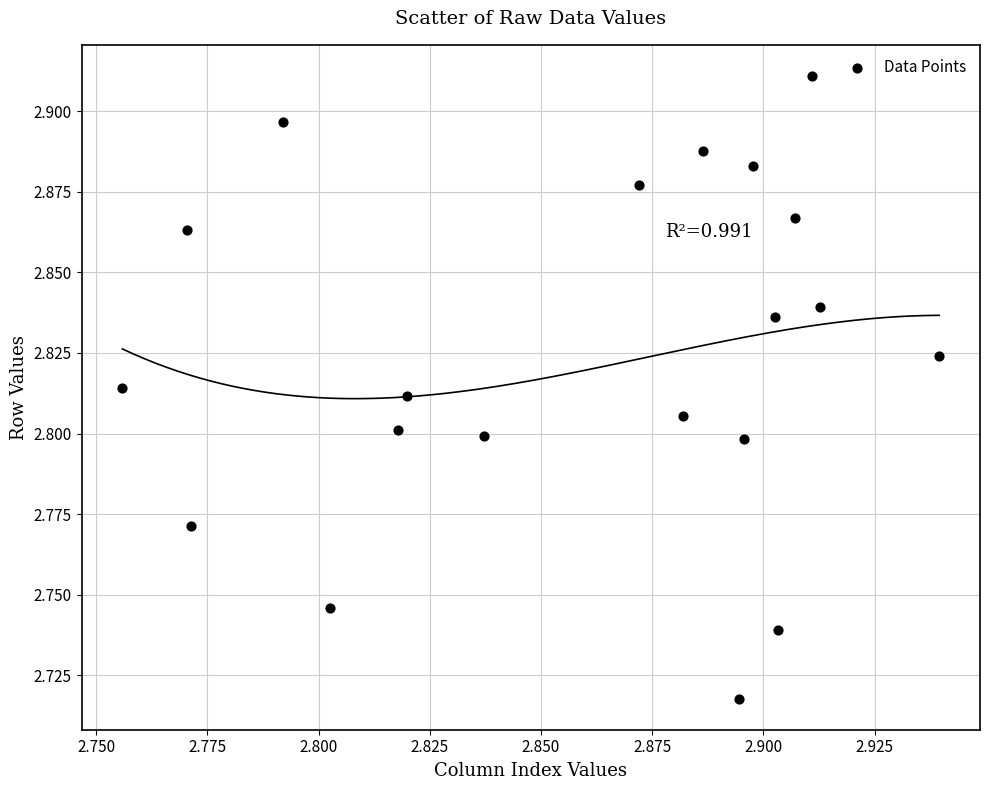

Count the number of points in this scatter plot.

20